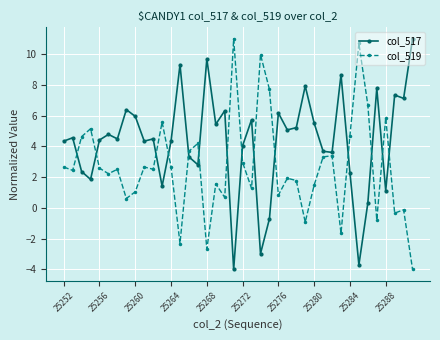

True or false: col_517 has more than 0 points higher than both neighbors.

True